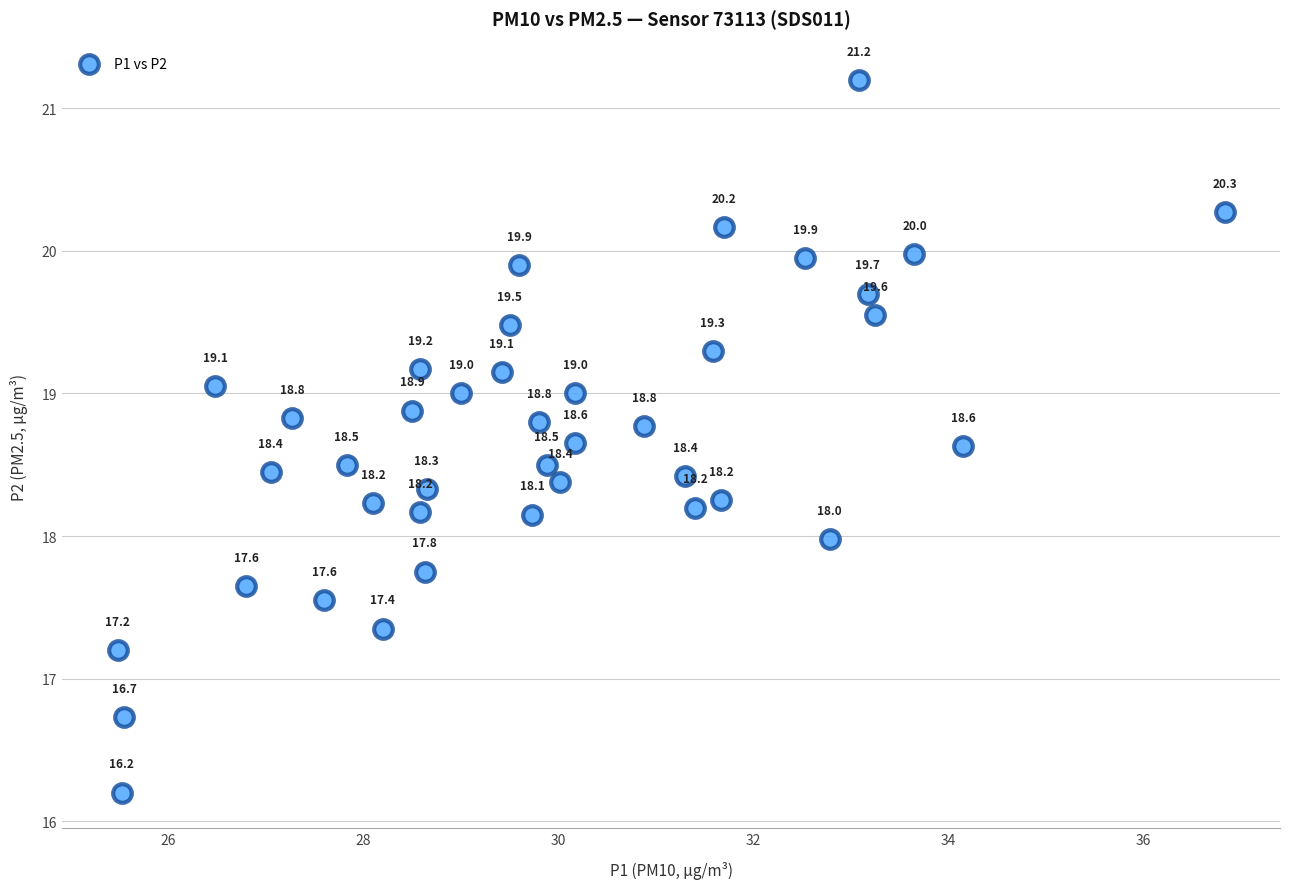

What Y value in the scatter plot is closest to 18?

18.0